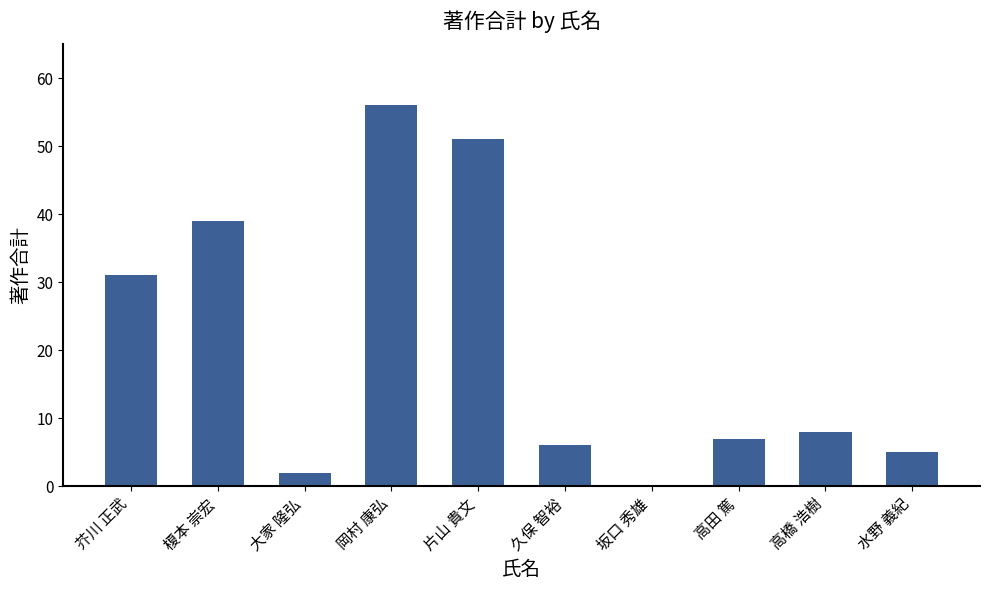

At which label is the value closest to 28?

芥川 正武